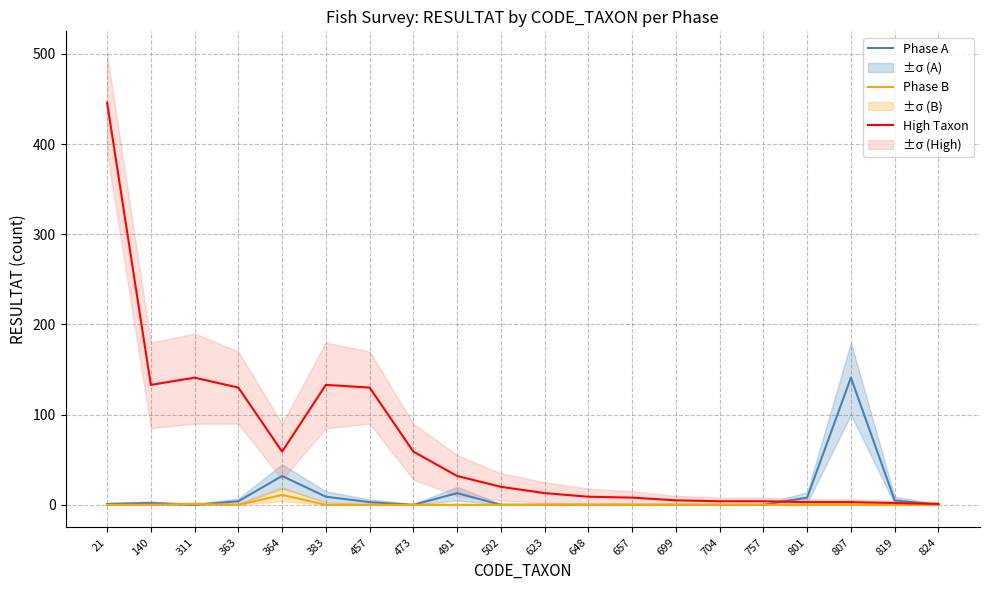

At which category is the sum across all series the highest?

21